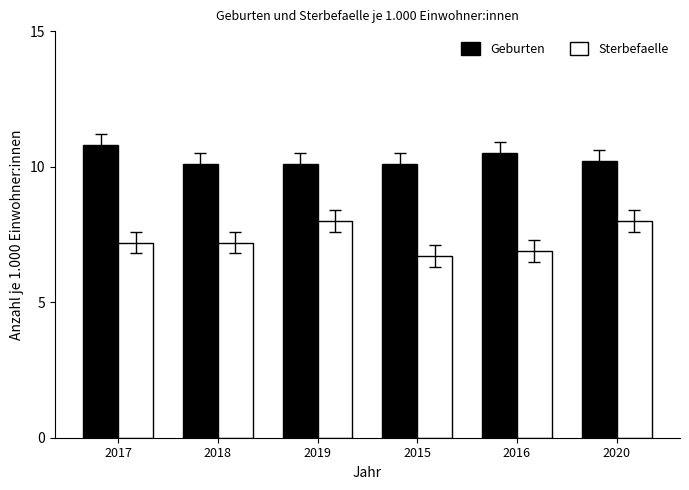

List the series in order of their peak value, highest first.

Geburten, Sterbefaelle